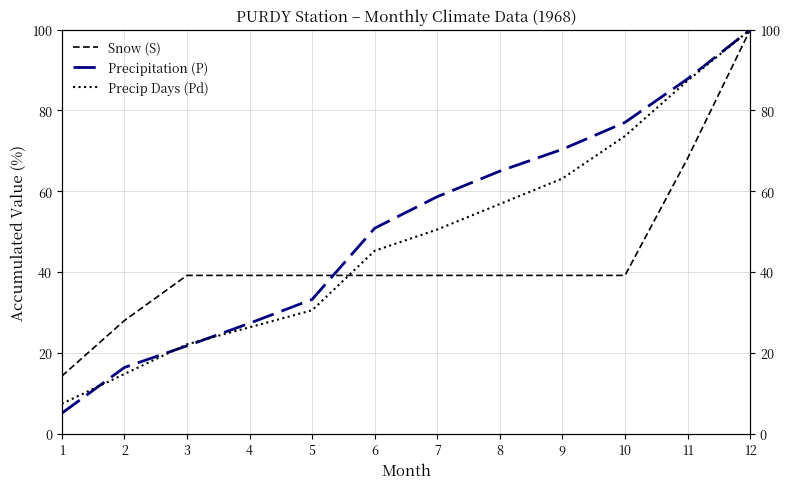

What is the difference between the maximum and minimum values in the Precipitation (P) series?

95.0